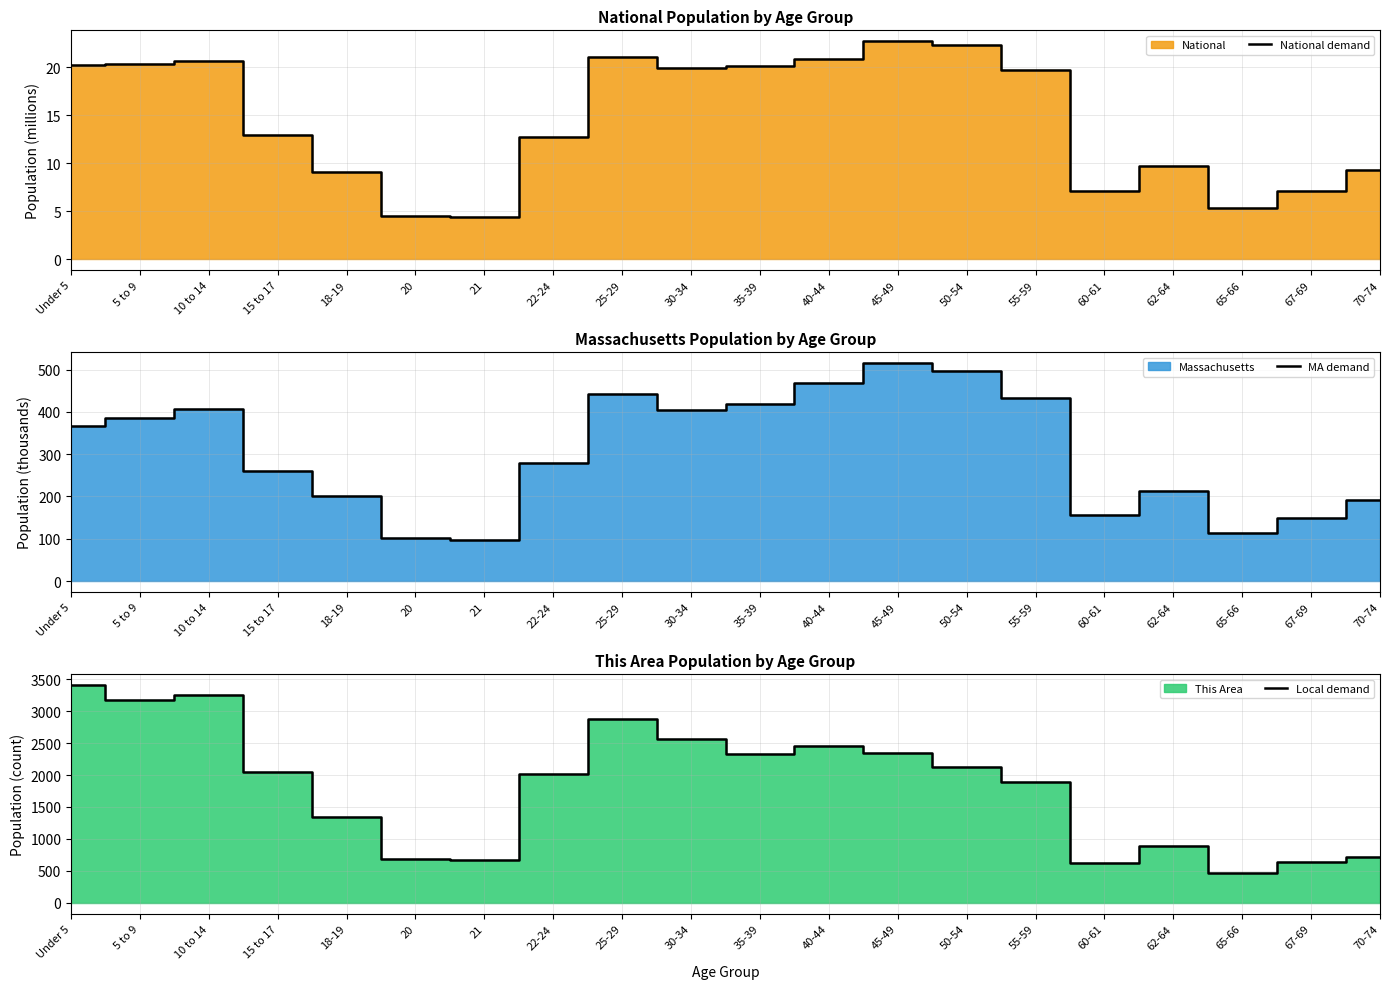

Reading right to left, extract all data points from this chart.

National demand: 9.3	7.1	5.3	9.7	7.1	19.7	22.3	22.7	20.9	20.2	20.0	21.1	12.7	4.4	4.5	9.1	13.0	20.7	20.3	20.2
MA demand: 192.0	149.7	114.8	214.0	156.6	432.8	497.0	515.4	469.0	418.2	403.6	441.5	278.0	96.4	101.2	202.2	260.5	405.6	385.7	367.1
Local demand: 710.0	641.0	471.0	888.0	630.0	1887.0	2129.0	2345.0	2447.0	2328.0	2563.0	2884.0	2021.0	678.0	687.0	1337.0	2054.0	3254.0	3172.0	3411.0